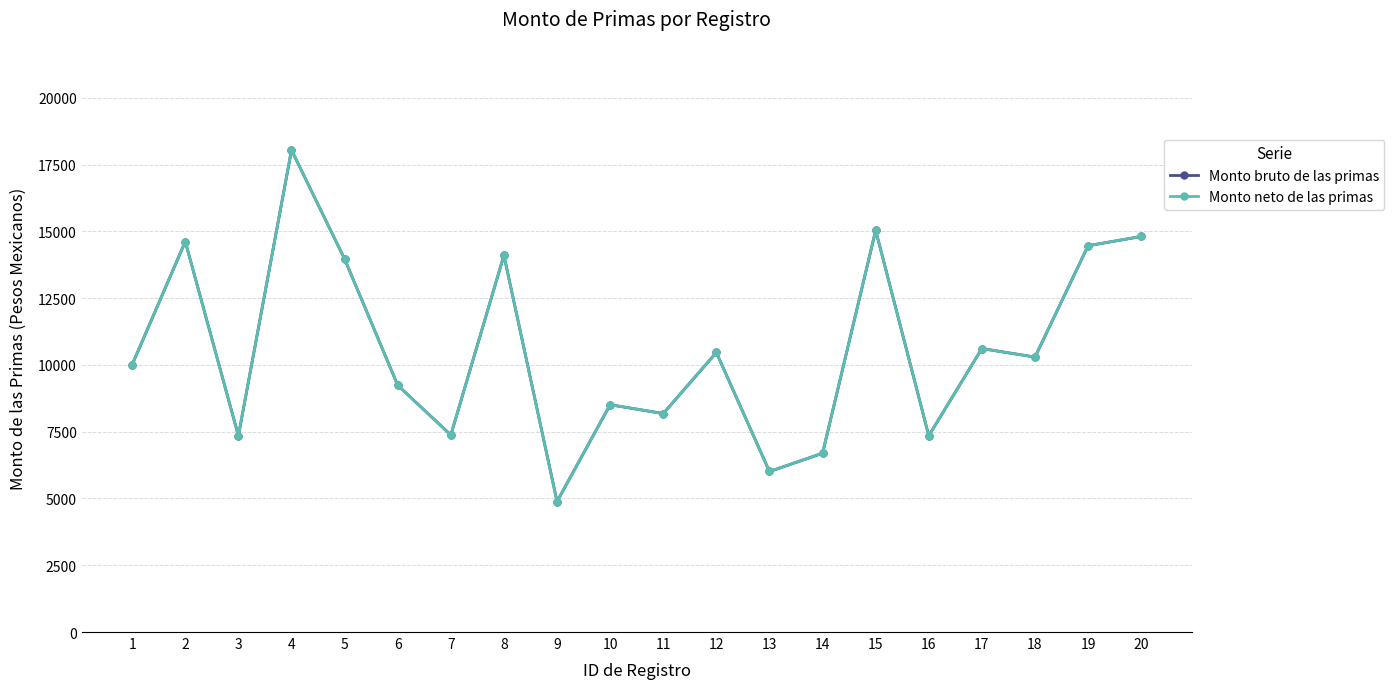

What is the sum of the Monto neto de las primas values at 19 and 9?

19350.1